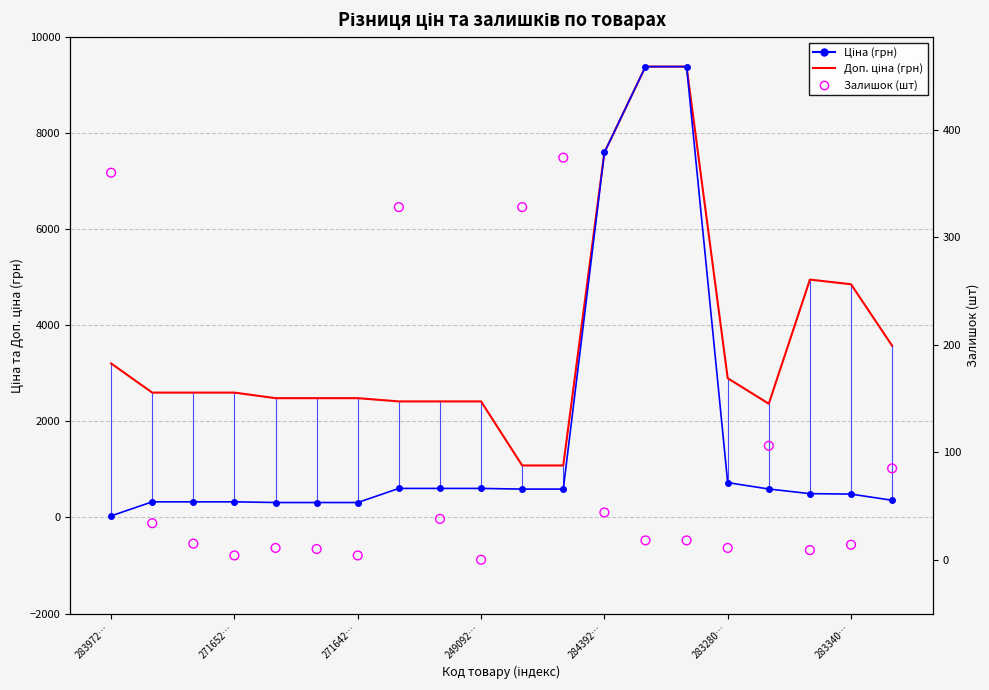

Which series has the largest total across all categories?

Доп. ціна (грн)